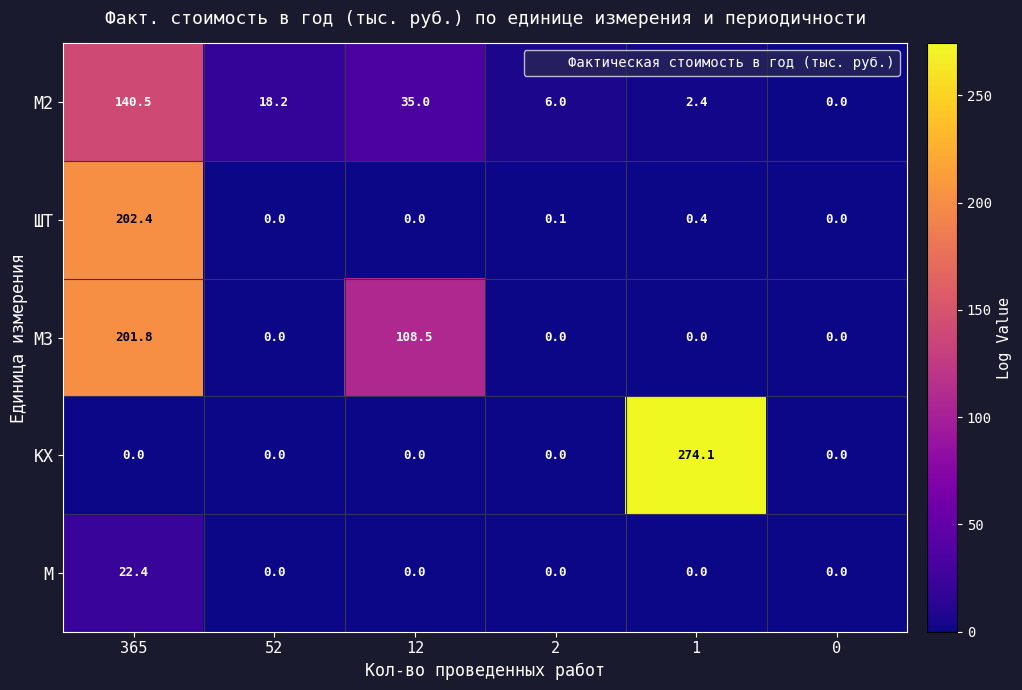

Which series changed the most between 365 and 2?

ШТ